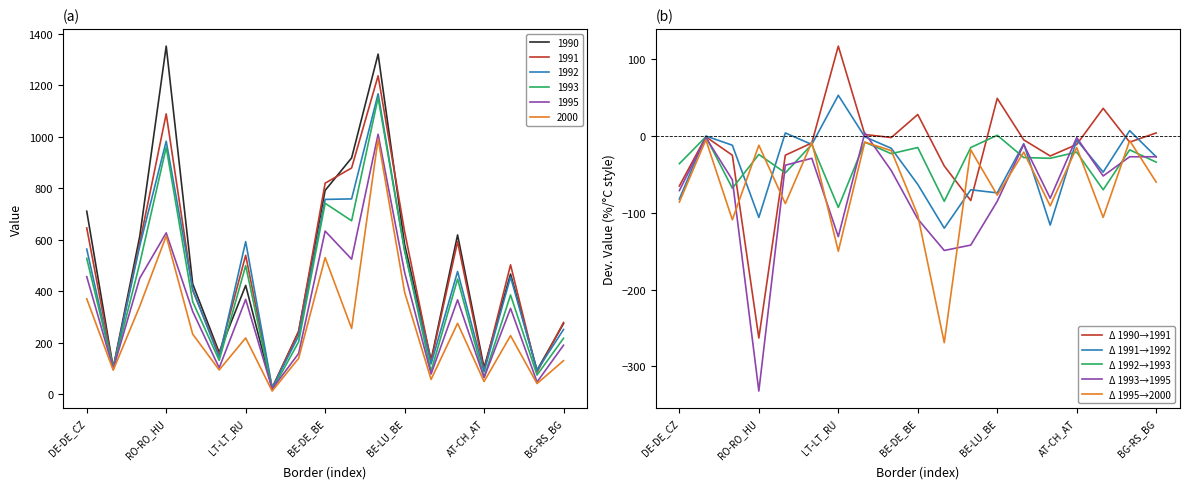

Count the number of categories in the chart.

19